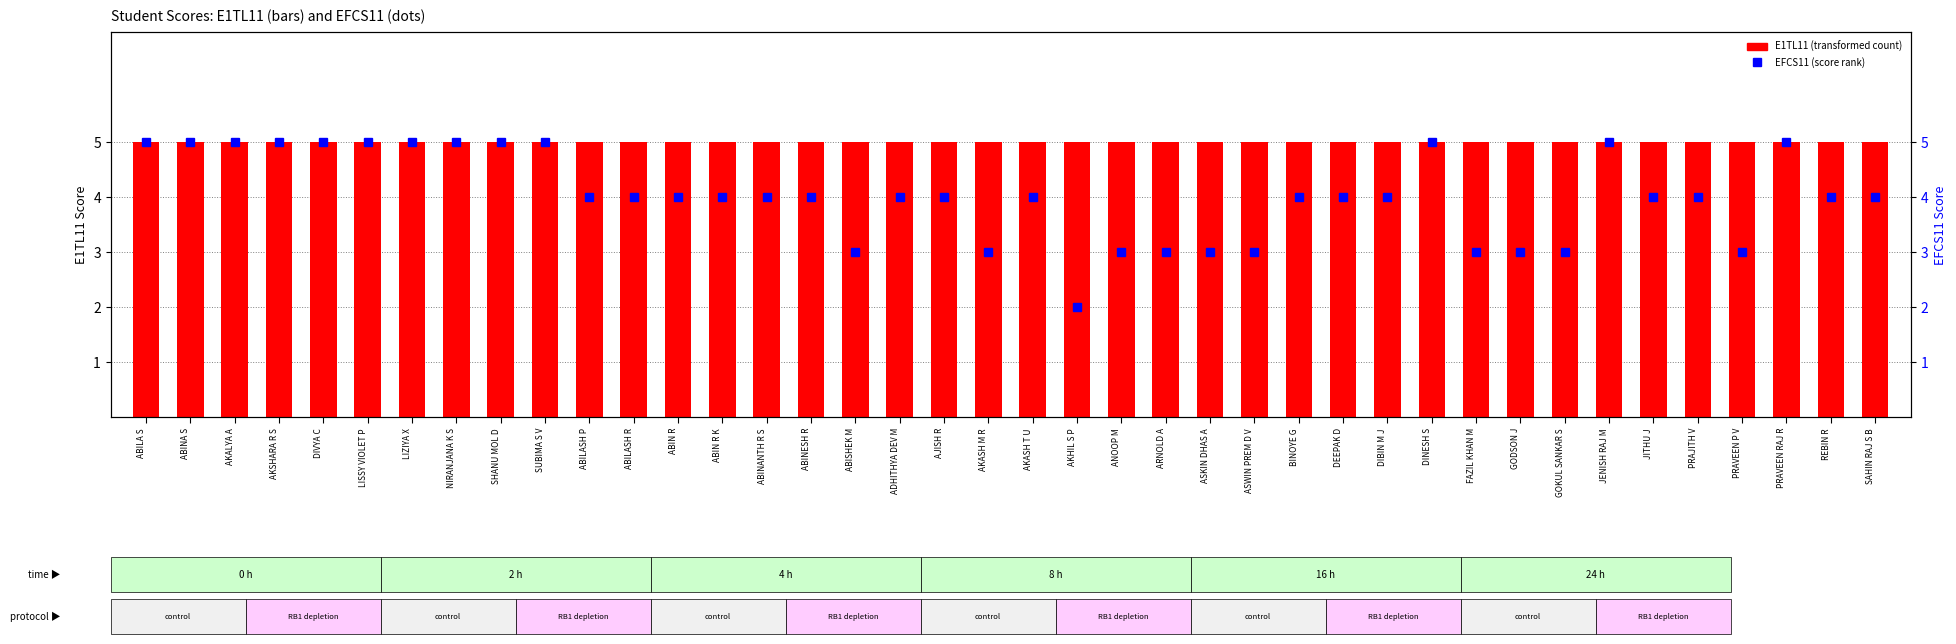

The value of E1TL11 at BINOYE G is 3. True or false?

False